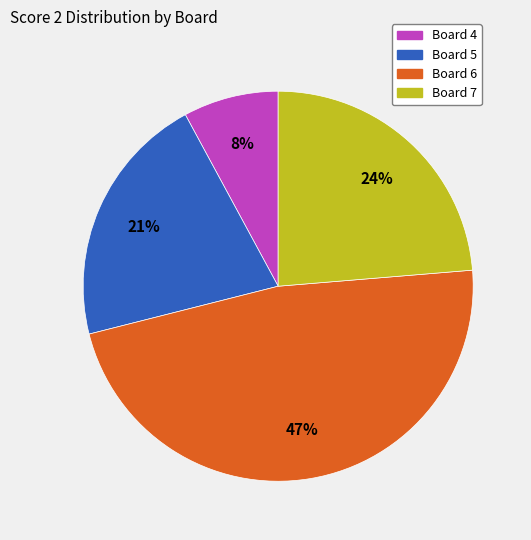

Between Board 5 and Board 7, which is larger?

Board 7